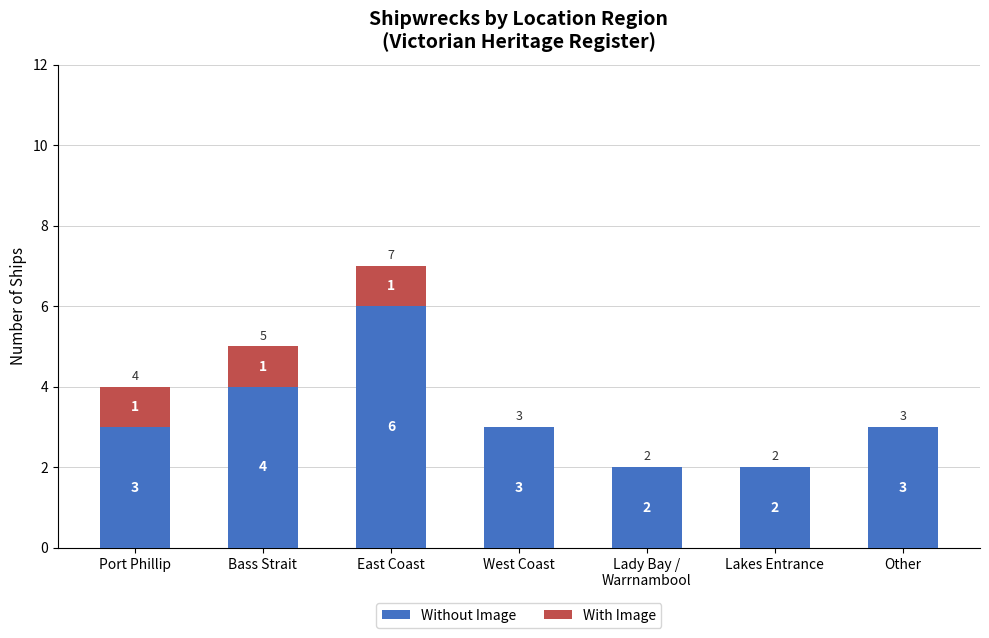

What is the highest value of the Without Image series?

6